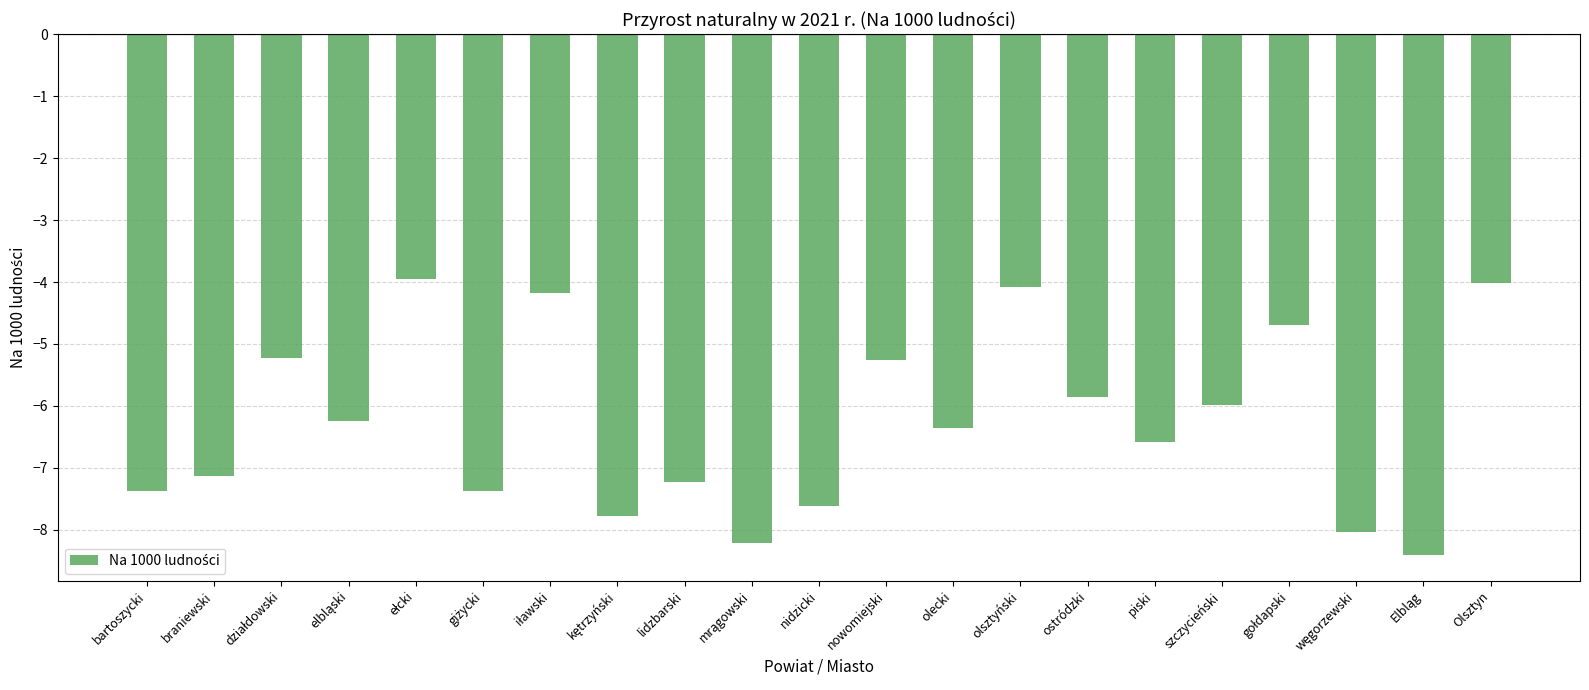

What is the label of the 10th bar from the right?

nowomiejski